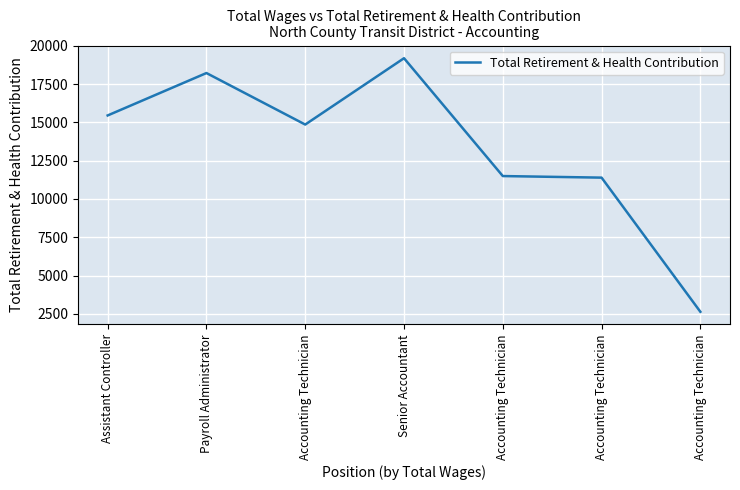

Which category has the highest value across all series?

Senior Accountant